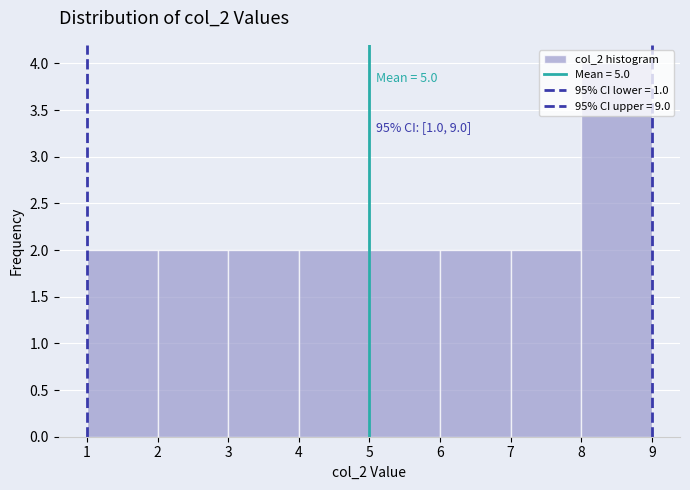

Which range on the x-axis has the tallest bar?

8 to 9